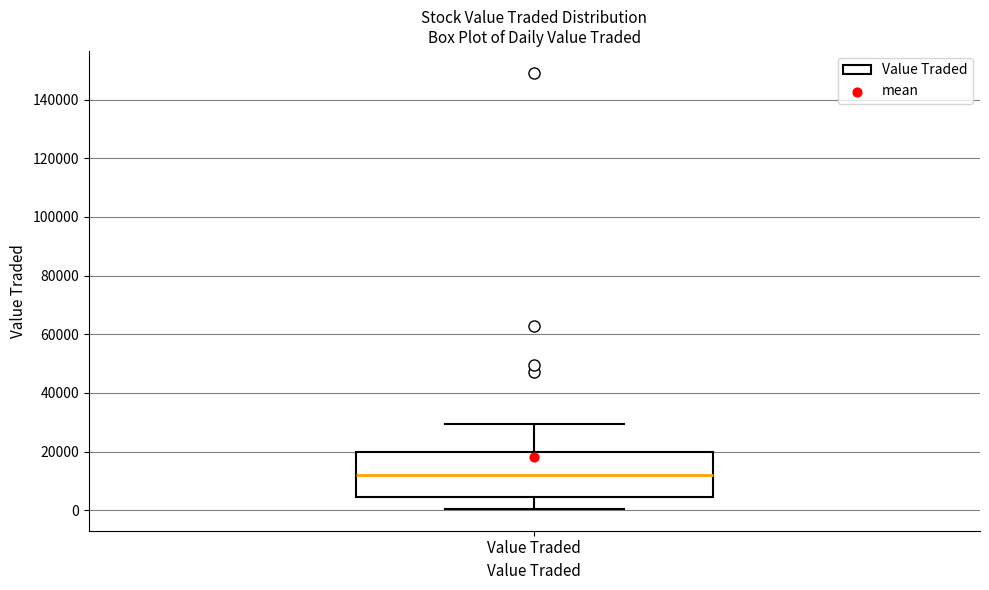

Transcribe this box plot: give where the median line is, the range the box spans, and where the two whiskers end, as read against the y-axis. The values are not printed on the chart, so give them approximately, as read against the axis.

median 12000, box 4000 to 20000, whiskers 0 to 30000